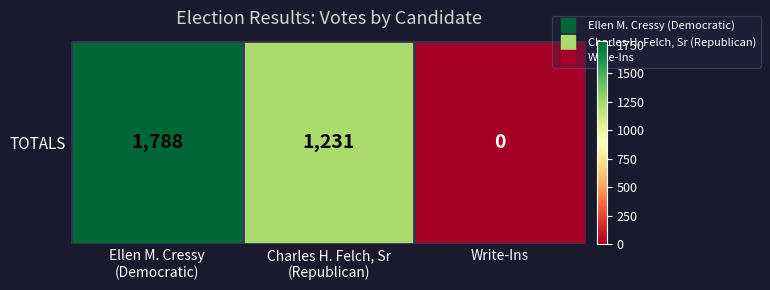

At which label is the value closest to 894?

Charles H. Felch, Sr
(Republican)